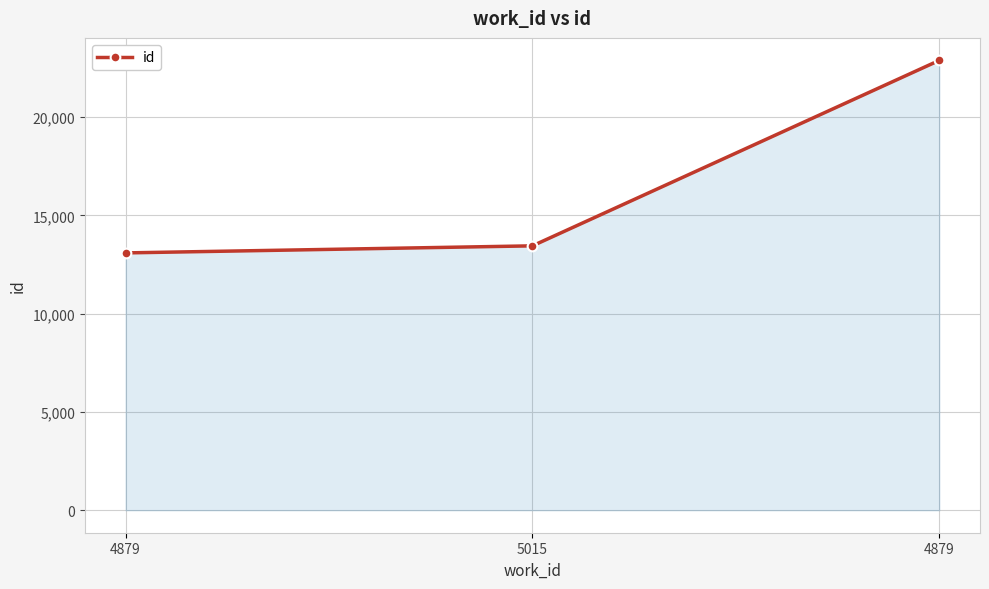

What value does the data have at 5015, to the nearest 50?

13450